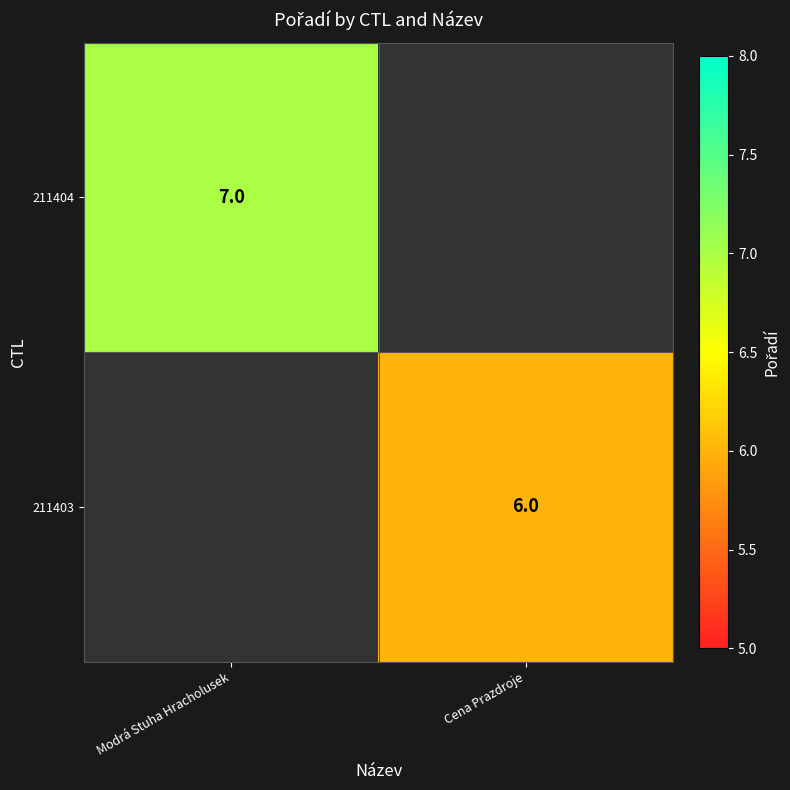

The value of 211403 at Cena Prazdroje is 3. True or false?

False